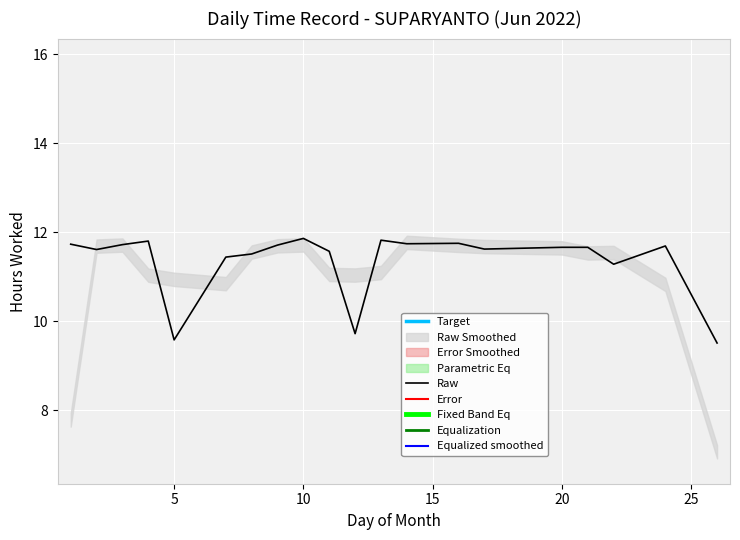

What is the sum of all values?

227.0